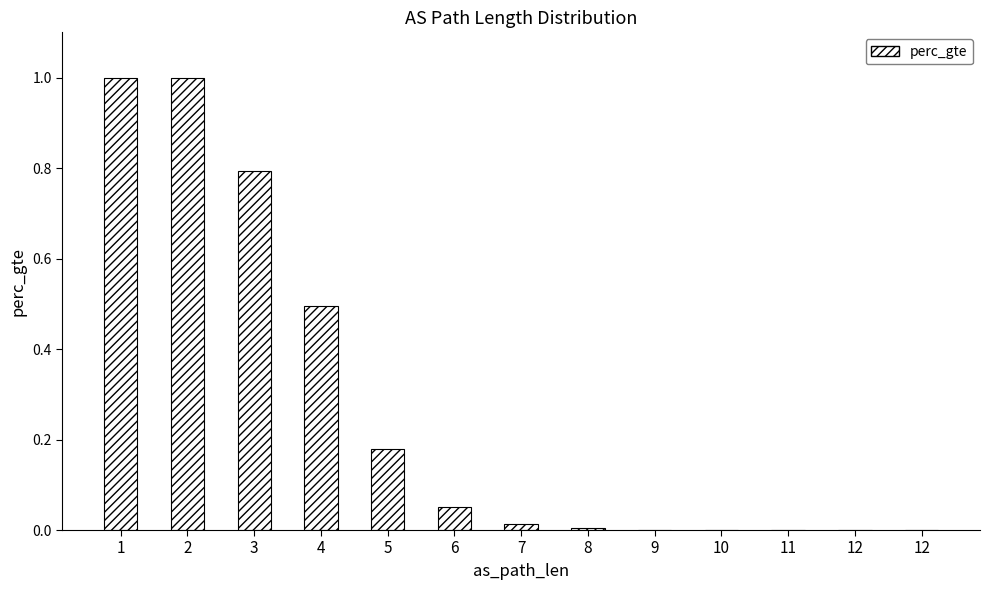

Reading left to right, what are all the values shown in this chart?

1.0	1.0	0.8	0.5	0.2	0.1	0.0	0.0	0.0	0.0	0.0	0.0	0.0